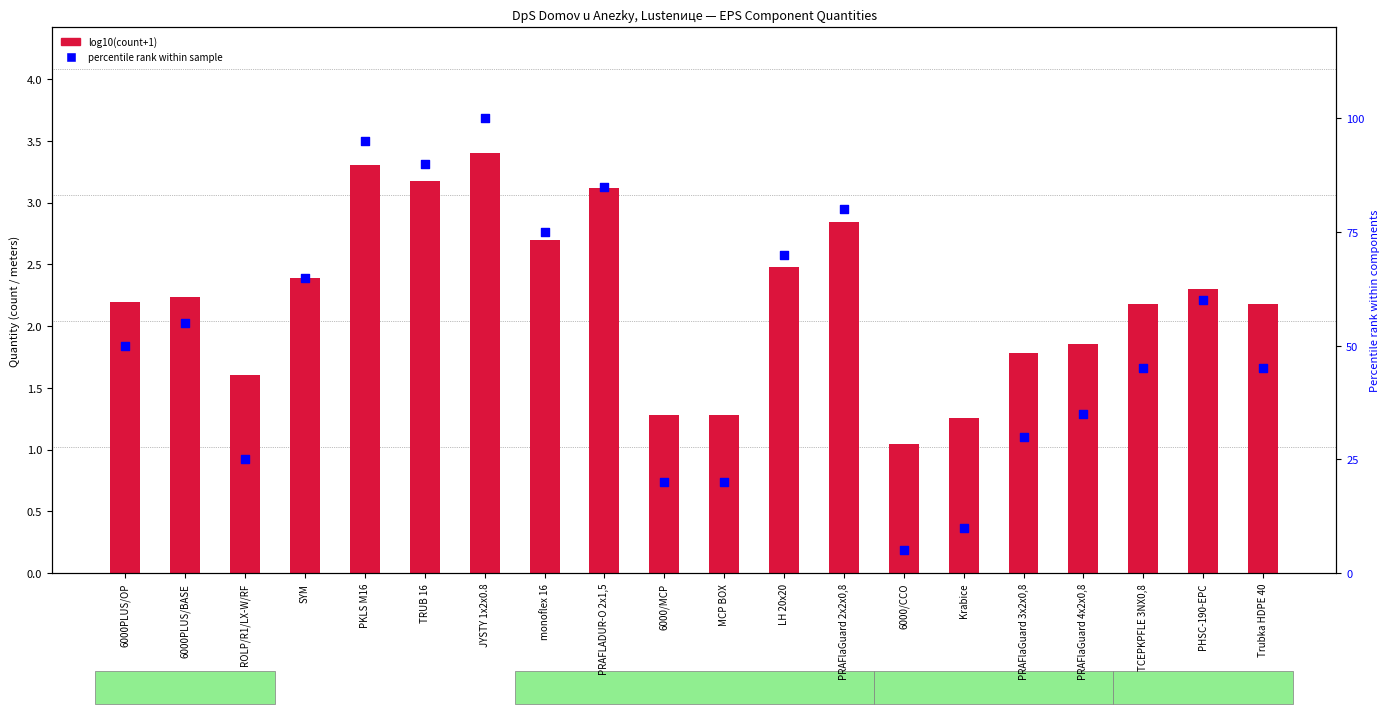

What are all the series names shown in the legend?

log10(count+1), percentile rank within sample